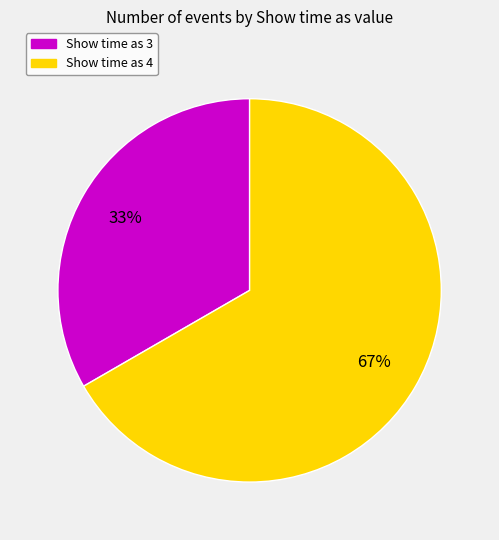

Is Show time as 3 the majority of the pie?

No